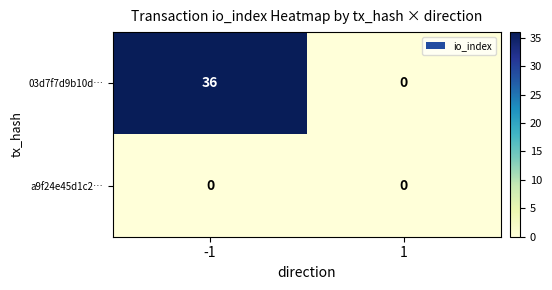

What is the maximum value for 03d7f7d9b10d…?

36